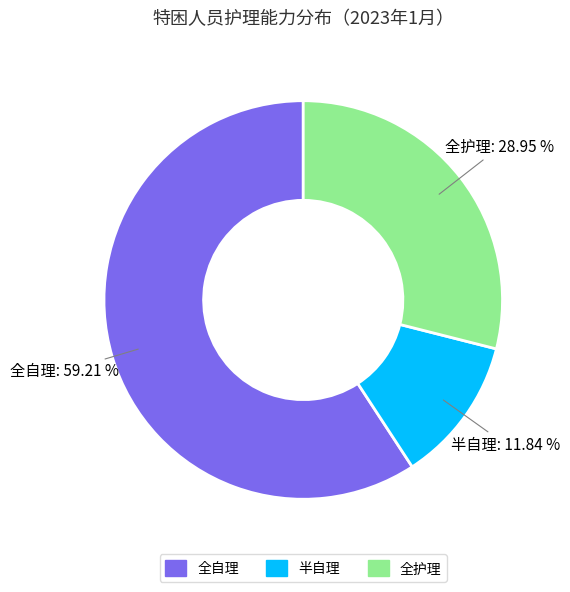

Is there any slice that represents more than half of the pie?

Yes